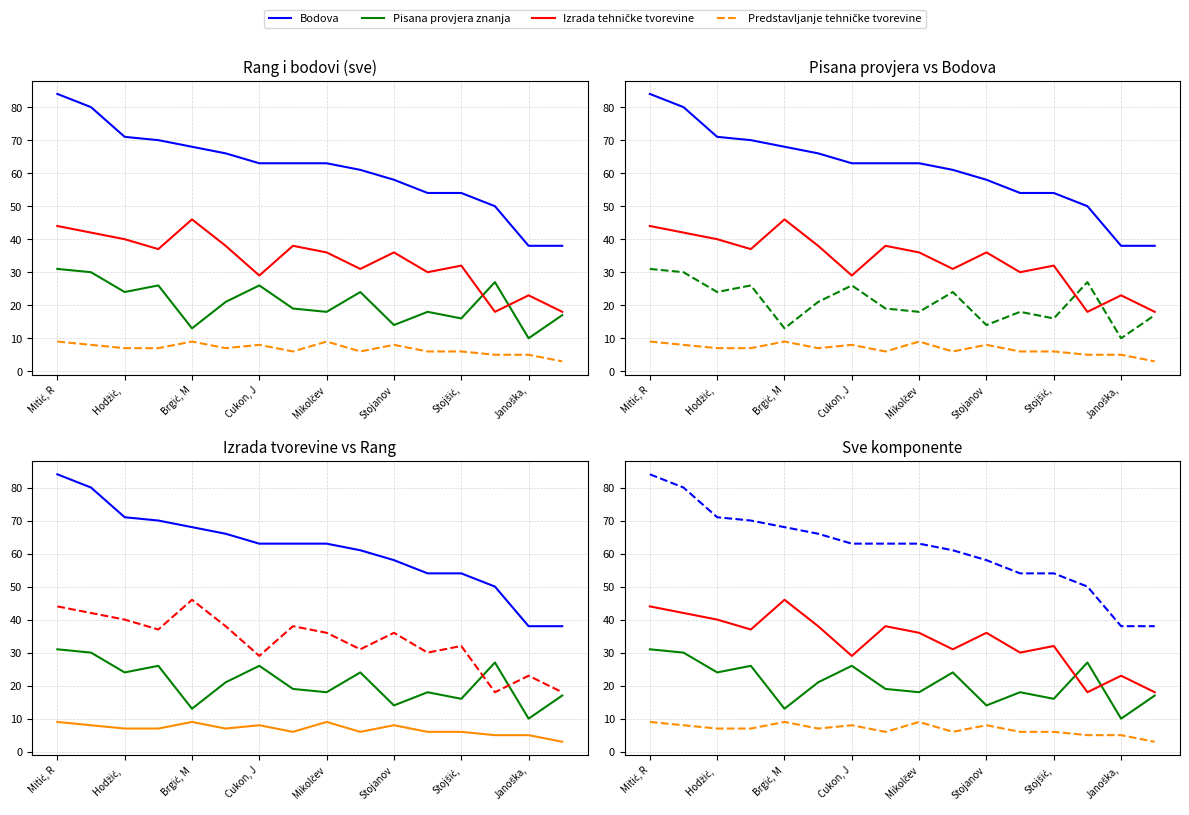

How many series are shown in this chart?

4